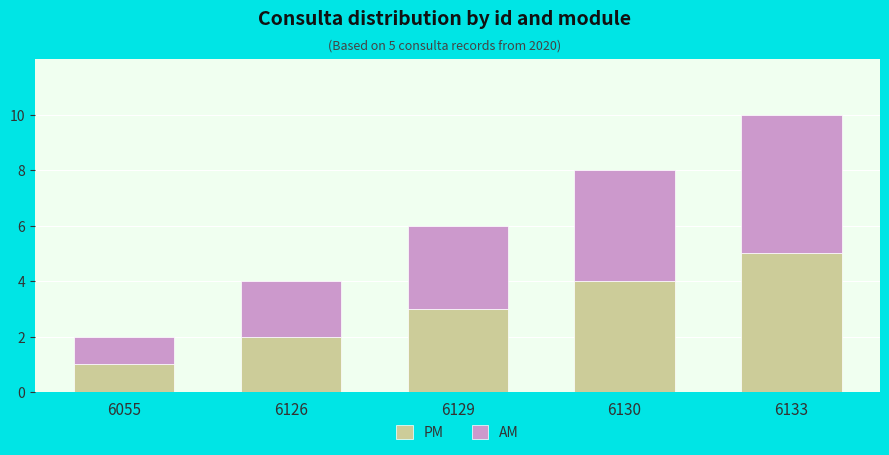

At which category is the sum across all series the highest?

6133